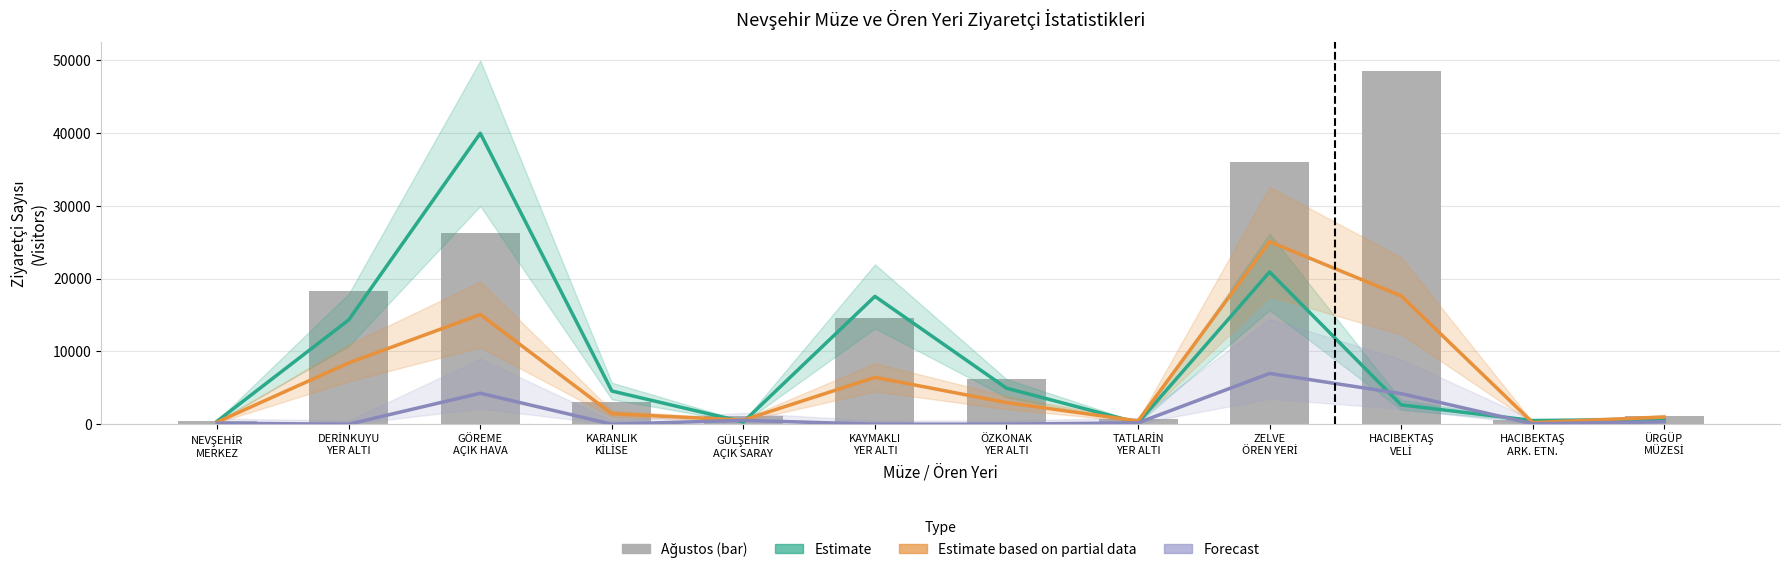

At how many categories does at least one series exceed 17419?

5